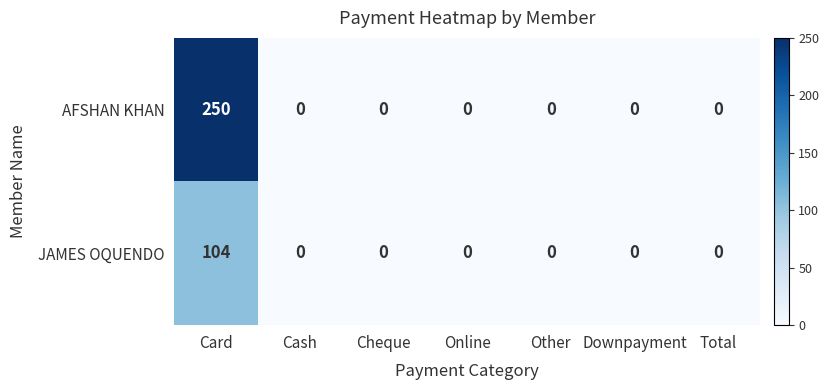

Is it true that JAMES OQUENDO equals 0 at Online?

True